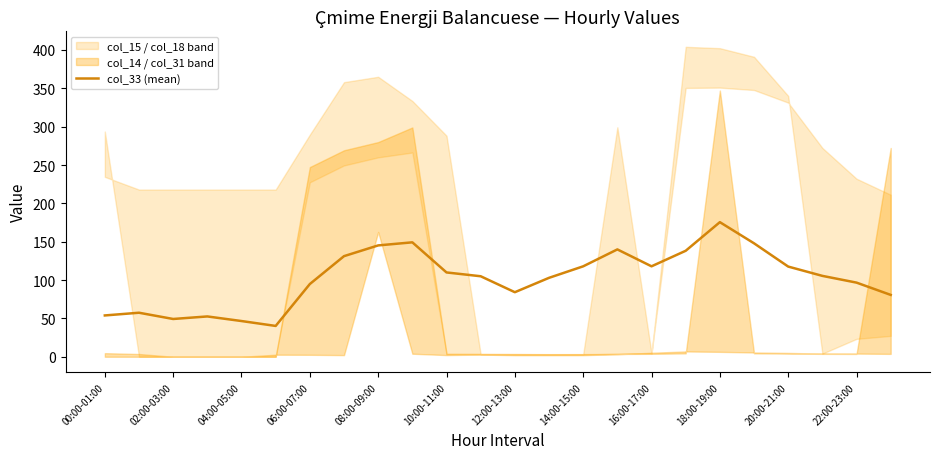

What is the maximum value for col_33 (mean)?

175.5